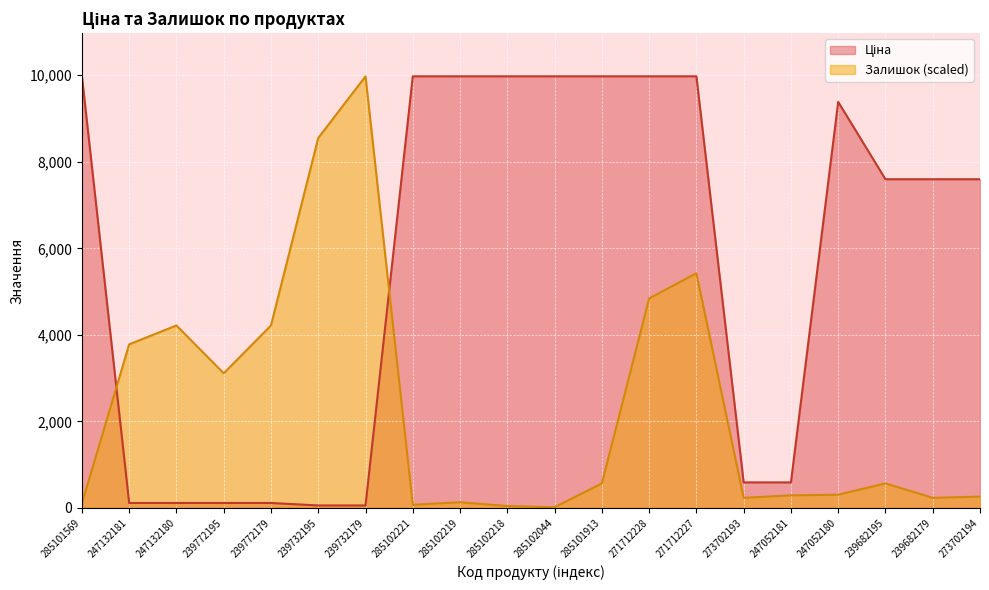

How many interior local peaks does the Залишок series have?

5